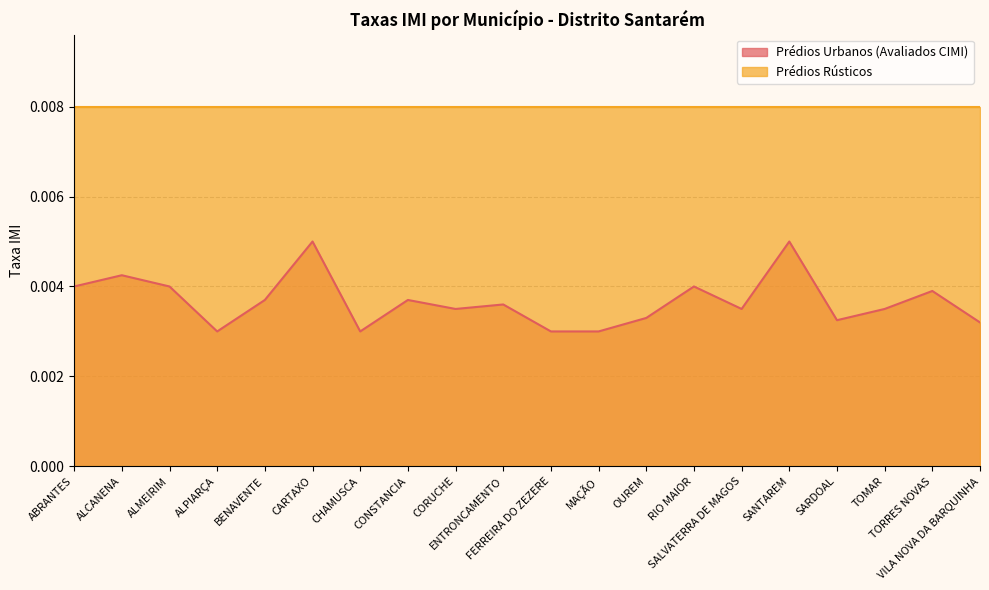

Rank the categories by value from highest to lowest.

CARTAXO, SANTAREM, ALCANENA, ABRANTES, ALMEIRIM, RIO MAIOR, TORRES NOVAS, BENAVENTE, CONSTANCIA, ENTRONCAMENTO, CORUCHE, SALVATERRA DE MAGOS, TOMAR, OUREM, SARDOAL, VILA NOVA DA BARQUINHA, ALPIARÇA, CHAMUSCA, FERREIRA DO ZEZERE, MAÇÃO